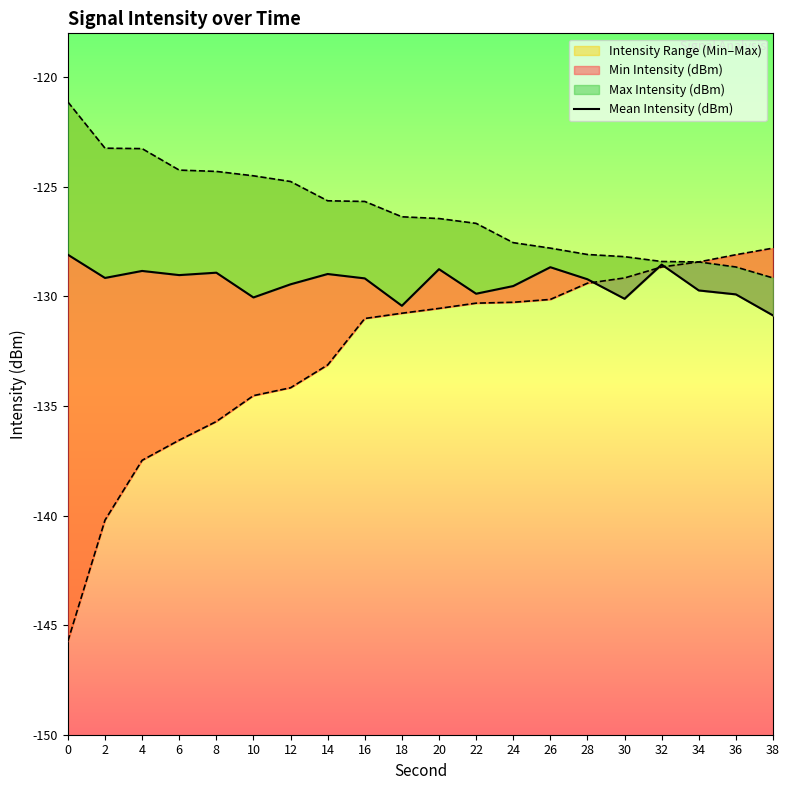

List the labels in order of value, smallest first.

38, 18, 30, 10, 36, 22, 34, 24, 12, 28, 16, 2, 6, 14, 8, 4, 20, 26, 32, 0